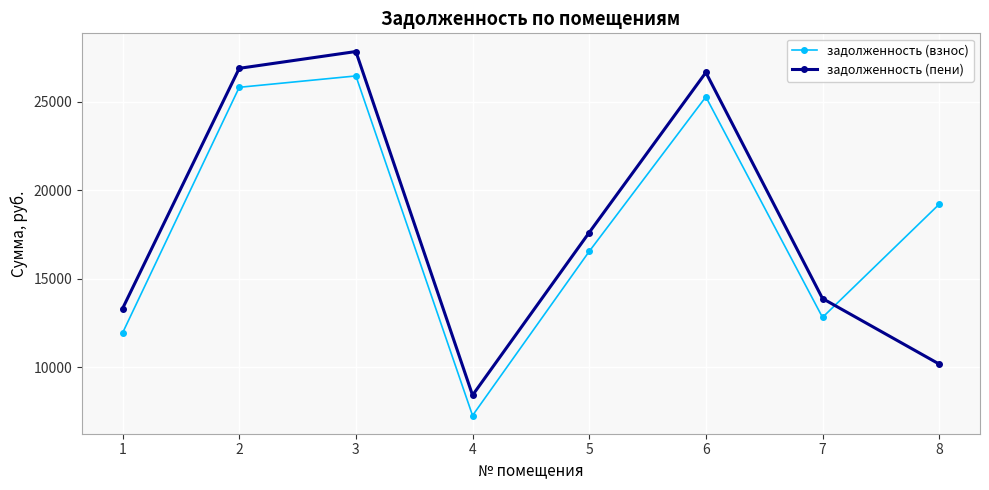

Is the value of задолженность (взнос) at 7 greater than the value of задолженность (пени) at 2?

No